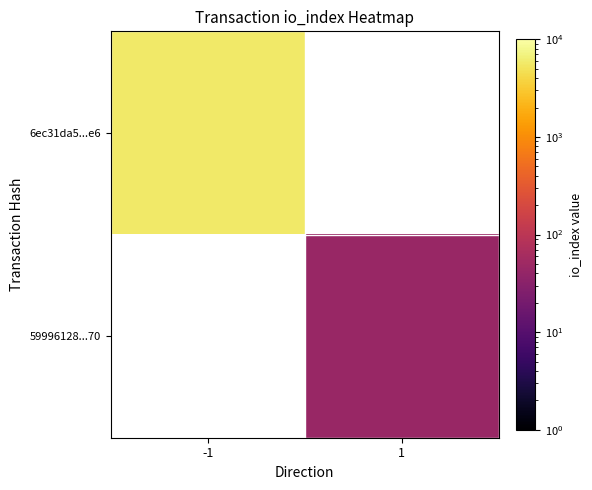

Which has a higher value, 1 or -1?

-1